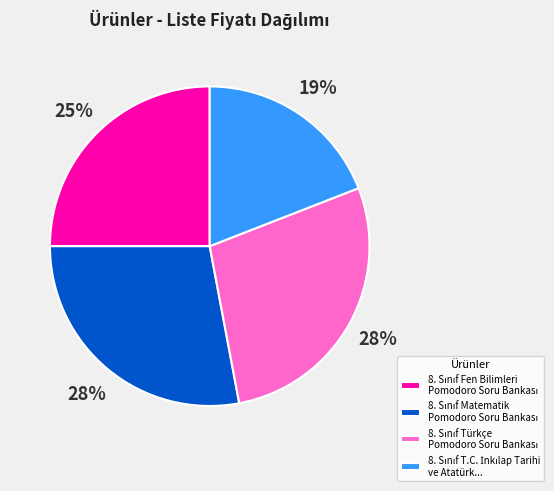

How many segments does this pie chart have?

4